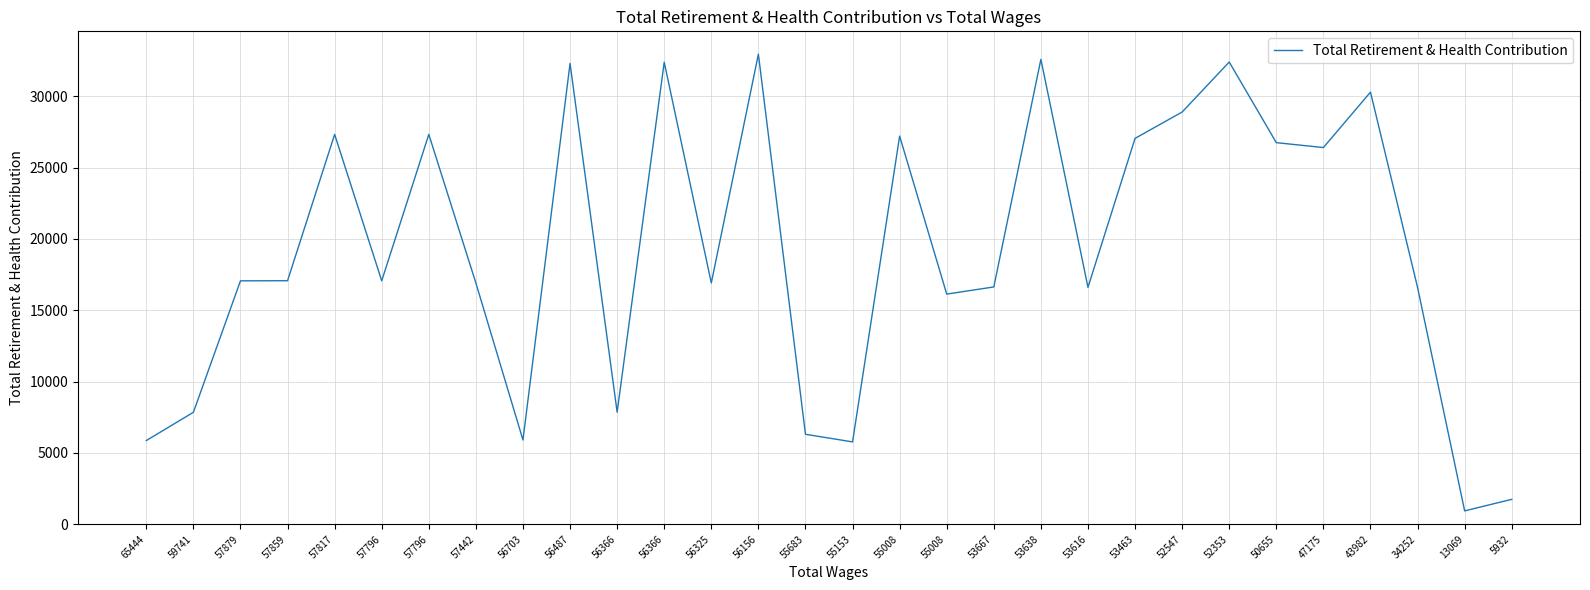

What is the difference between the values at 53463 and 65444?

21178